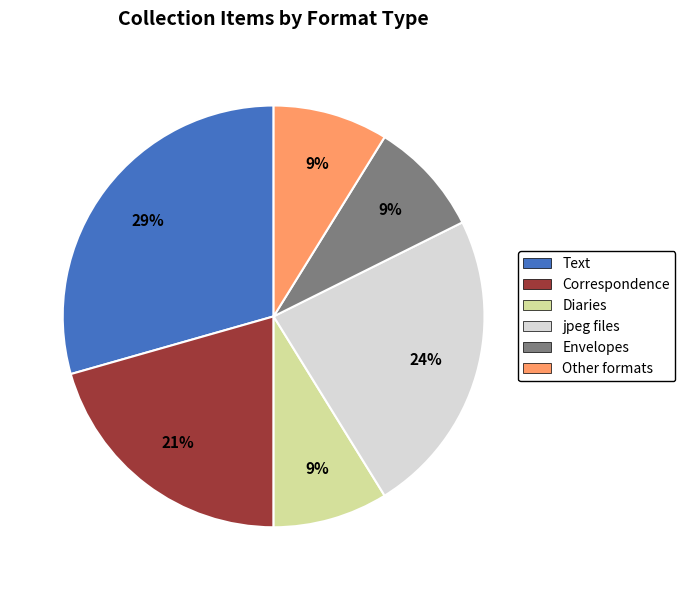

Is there a majority slice in this chart?

No